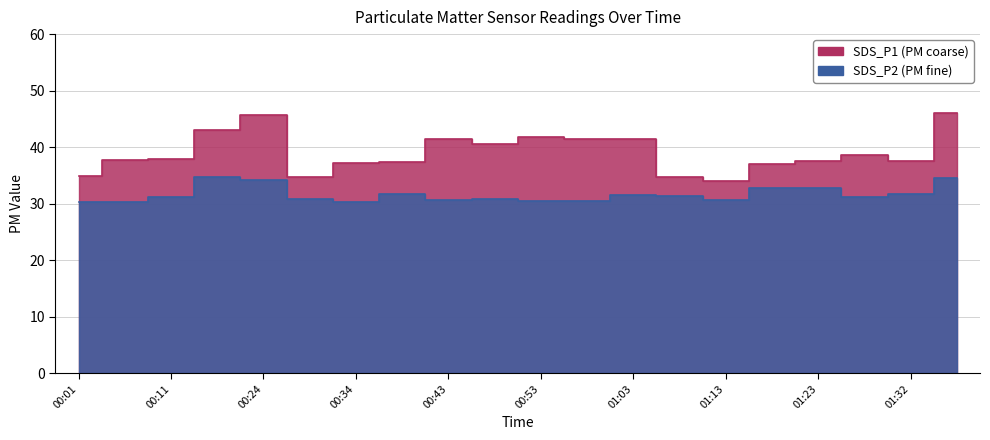

True or false: SDS_P1 and SDS_P2 cross at least once.

False